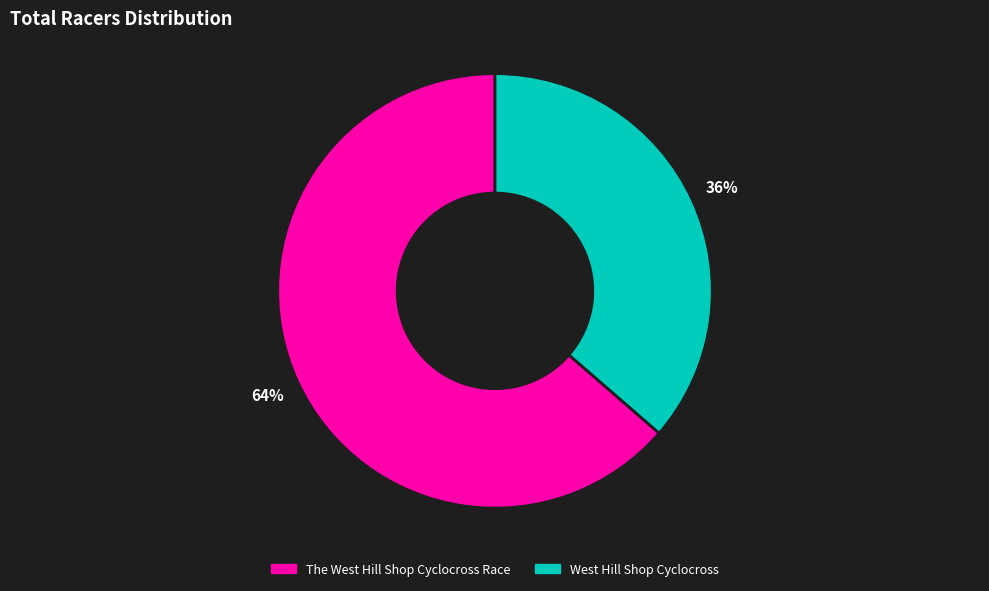

Does any single category account for the majority?

Yes